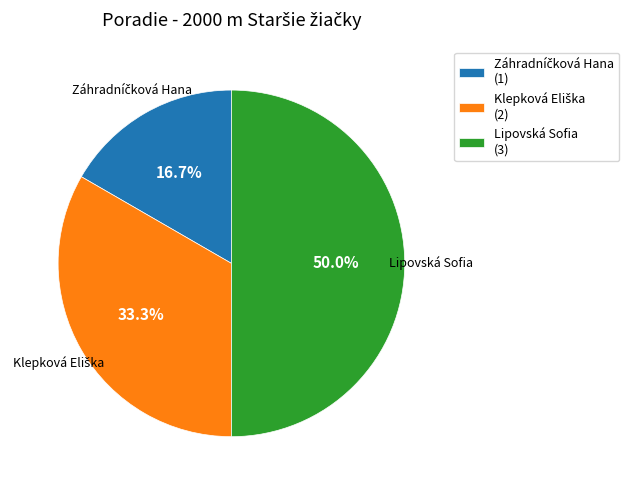

What percentage is NOT represented by Záhradníčková Hana?

83.3%